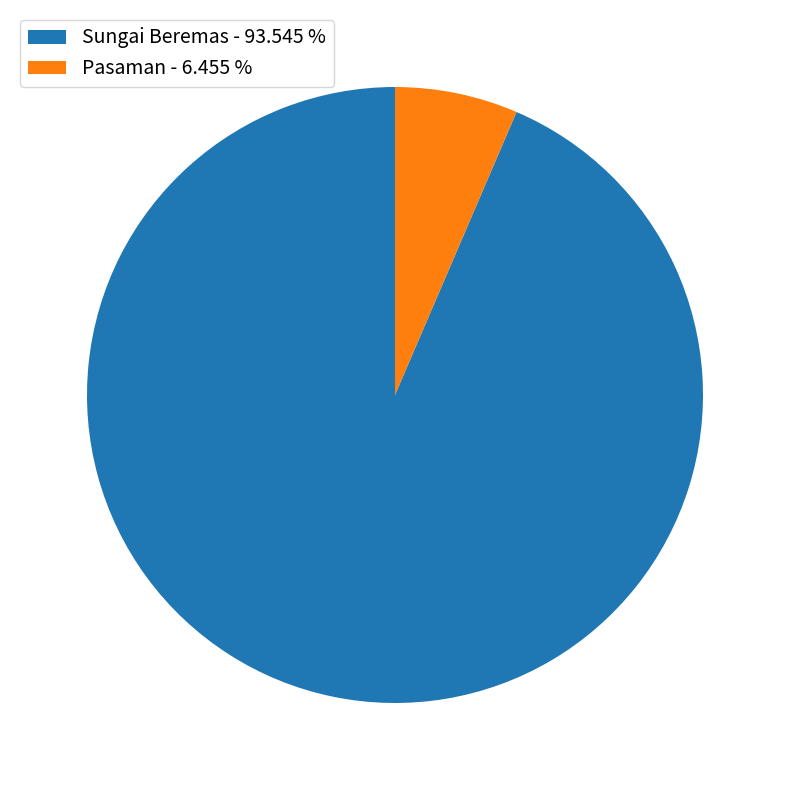

Which slice is the largest?

Sungai Beremas - 93.545 %